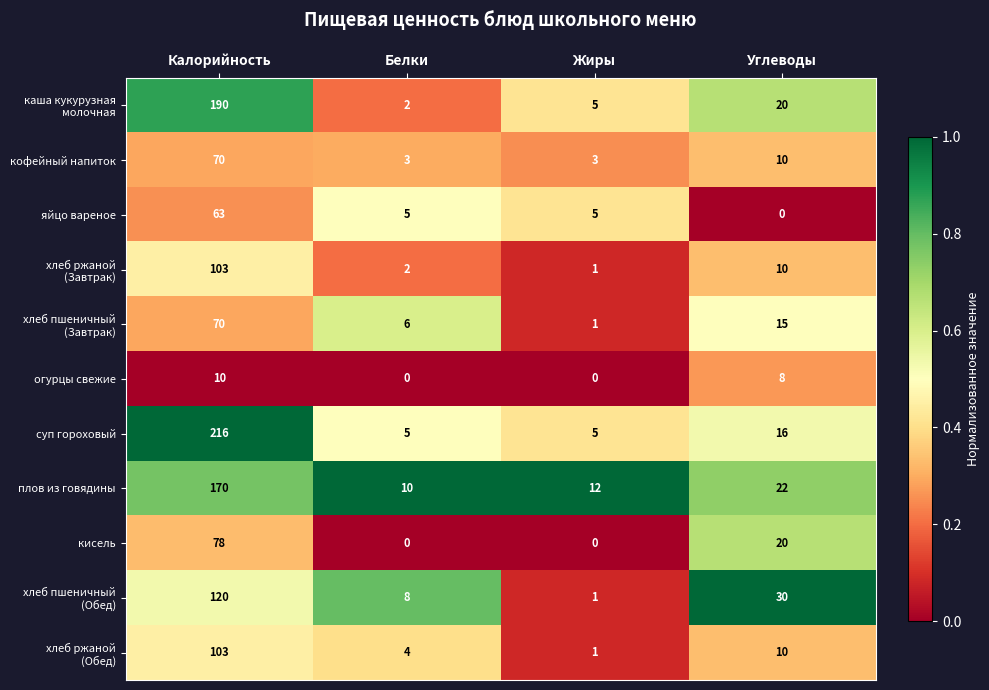

Which series has the largest range (max minus min)?

суп гороховый